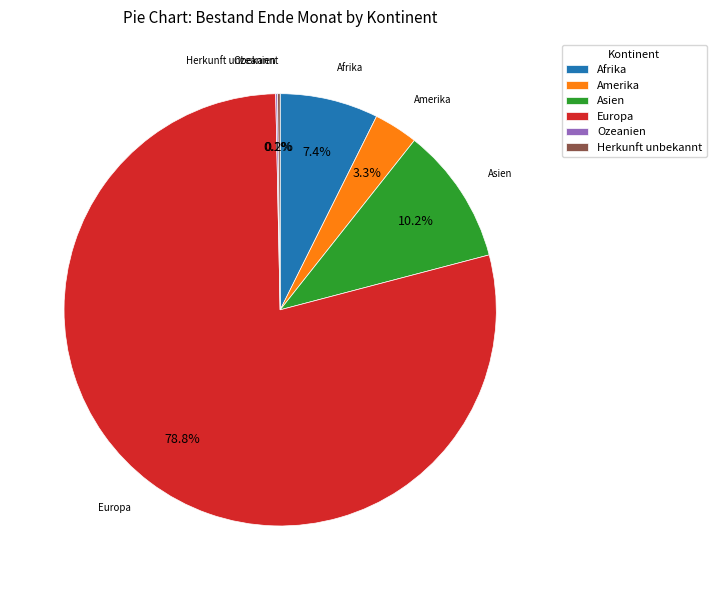

What portion of the pie excludes Afrika?

92.6%